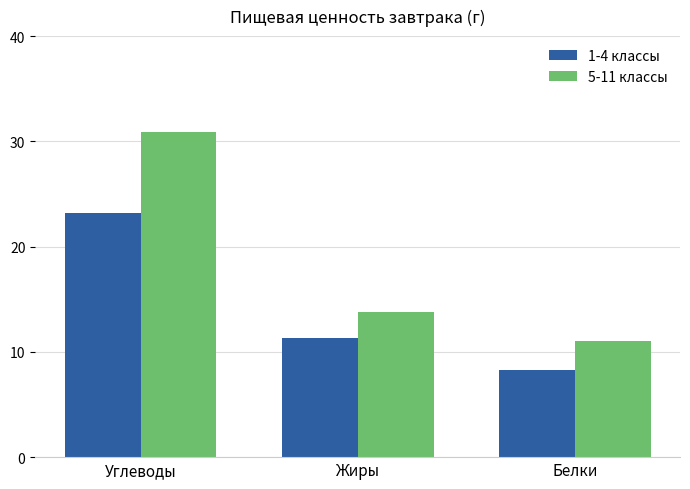

At which label does 1-4 классы reach its minimum?

Белки